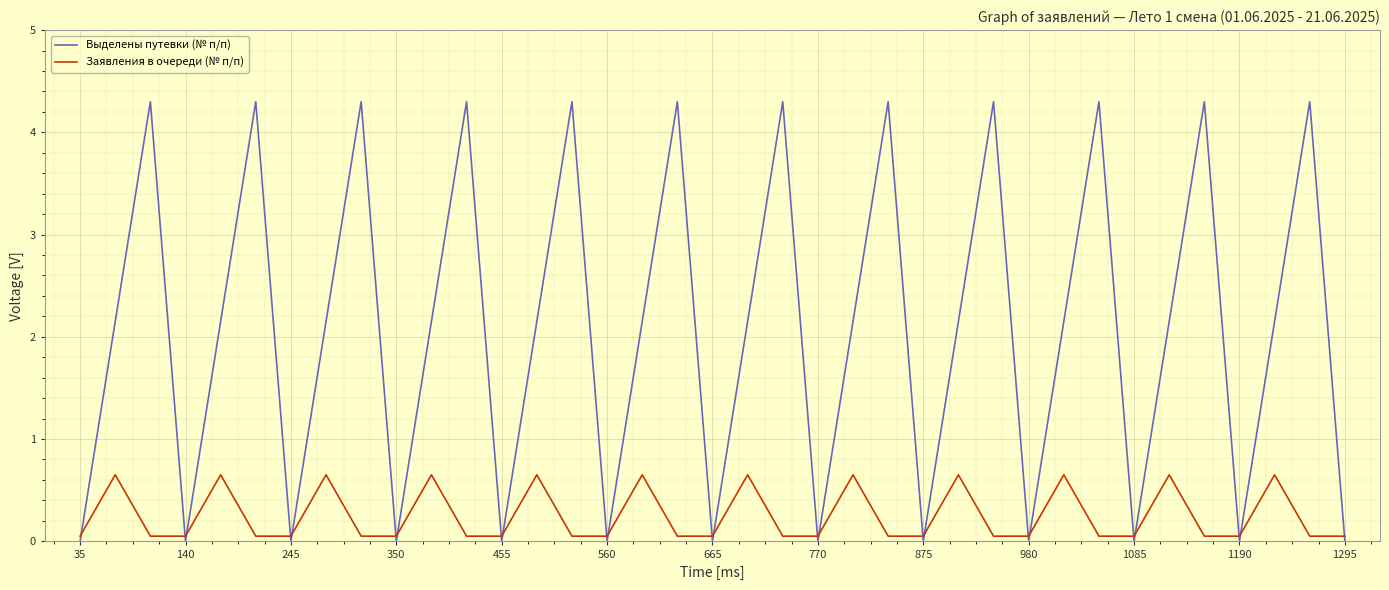

What is the sum of all Выделены путевки (№ п/п) values?

77.4